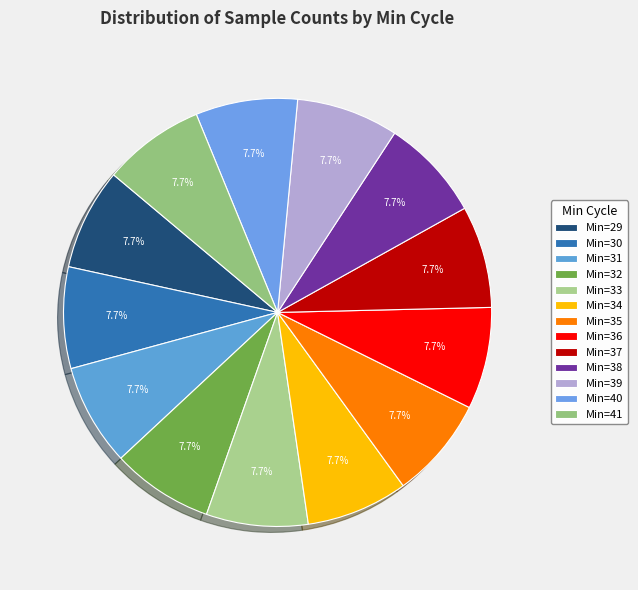

How many slices are in this pie chart?

13